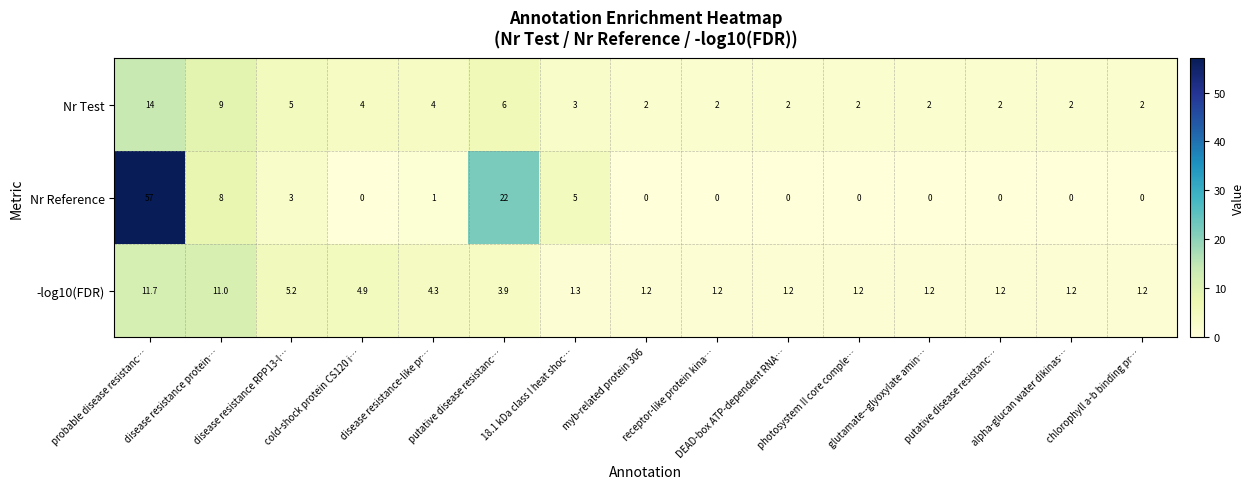

Reading right to left, transcribe all the data shown in this chart.

Nr Test: chlorophyll a-b binding pr…=2.0	alpha-glucan water dikinas…=2.0	putative disease resistanc…=2.0	glutamate--glyoxylate amin…=2.0	photosystem II core comple…=2.0	DEAD-box ATP-dependent RNA…=2.0	receptor-like protein kina…=2.0	myb-related protein 306=2.0	18.1 kDa class I heat shoc…=3.0	putative disease resistanc…=6.0	disease resistance-like pr…=4.0	cold-shock protein CS120 i…=4.0	disease resistance RPP13-l…=5.0	disease resistance protein…=9.0	probable disease resistanc…=14.0
Nr Reference: chlorophyll a-b binding pr…=0.0	alpha-glucan water dikinas…=0.0	putative disease resistanc…=0.0	glutamate--glyoxylate amin…=0.0	photosystem II core comple…=0.0	DEAD-box ATP-dependent RNA…=0.0	receptor-like protein kina…=0.0	myb-related protein 306=0.0	18.1 kDa class I heat shoc…=5.0	putative disease resistanc…=22.0	disease resistance-like pr…=1.0	cold-shock protein CS120 i…=0.0	disease resistance RPP13-l…=3.0	disease resistance protein…=8.0	probable disease resistanc…=57.0
-log10(FDR): chlorophyll a-b binding pr…=1.2	alpha-glucan water dikinas…=1.2	putative disease resistanc…=1.2	glutamate--glyoxylate amin…=1.2	photosystem II core comple…=1.2	DEAD-box ATP-dependent RNA…=1.2	receptor-like protein kina…=1.2	myb-related protein 306=1.2	18.1 kDa class I heat shoc…=1.3	putative disease resistanc…=3.9	disease resistance-like pr…=4.3	cold-shock protein CS120 i…=4.9	disease resistance RPP13-l…=5.2	disease resistance protein…=11.0	probable disease resistanc…=11.7